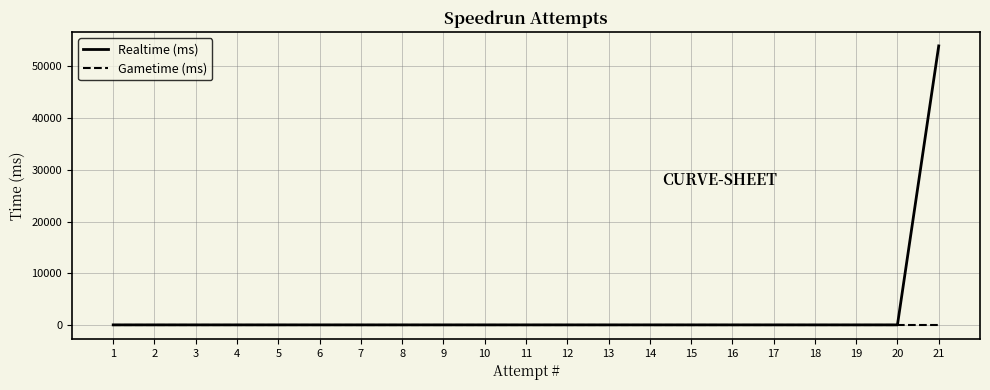

What is the maximum value shown in the chart?

53984